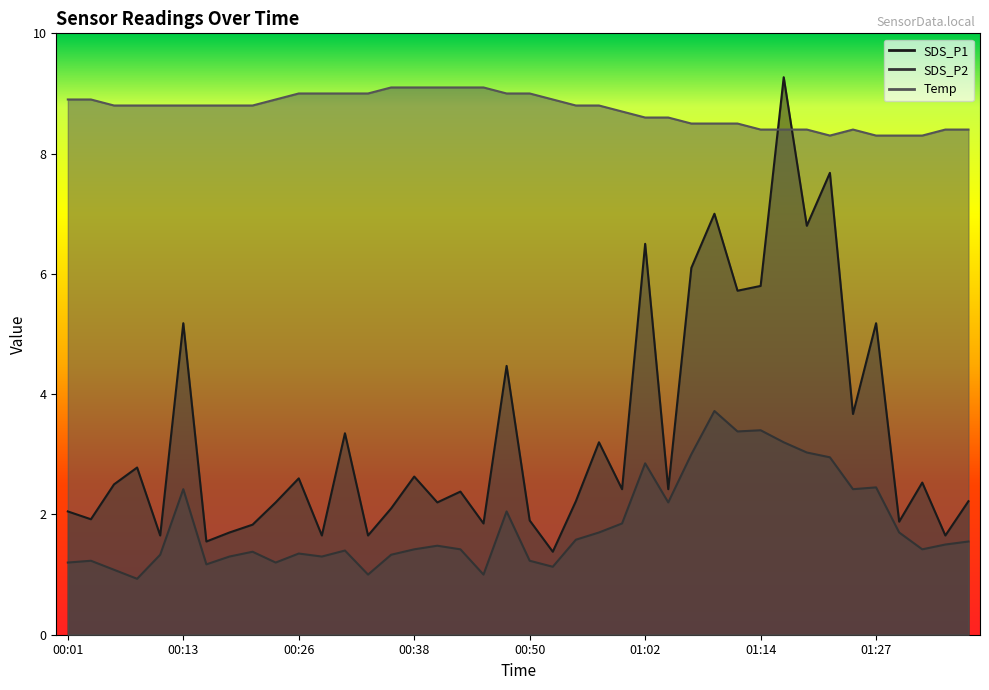

At which label does SDS_P1 first exceed 2?

00:01